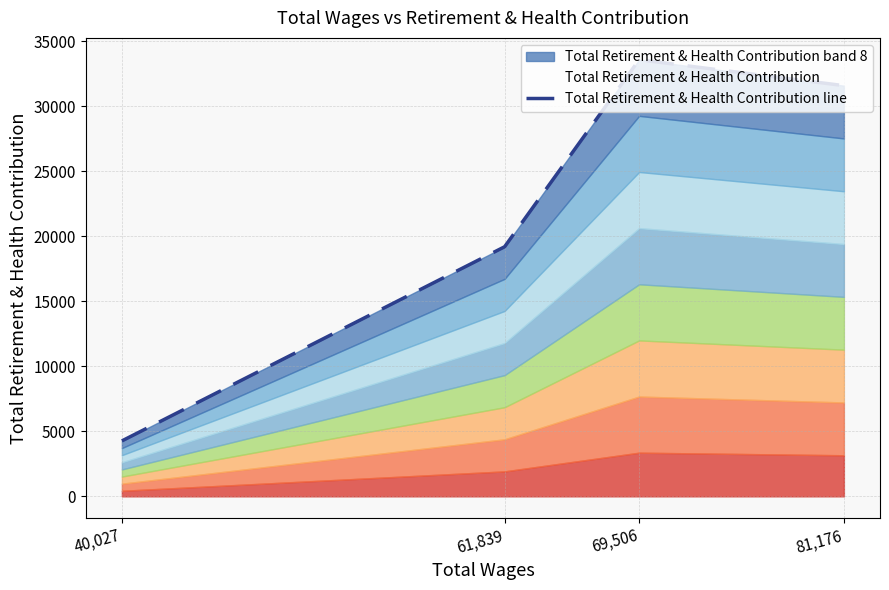

Is it true that the value at 40,027 is 4263?

True